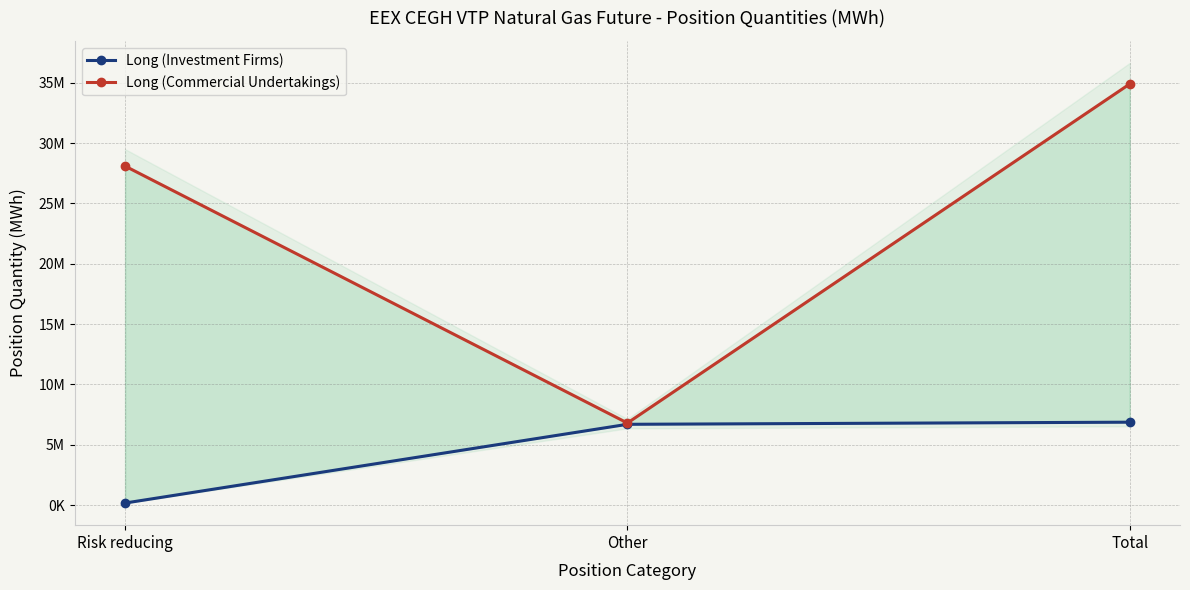

The Long (Investment Firms) series shows 175680 at Risk reducing. True or false?

True